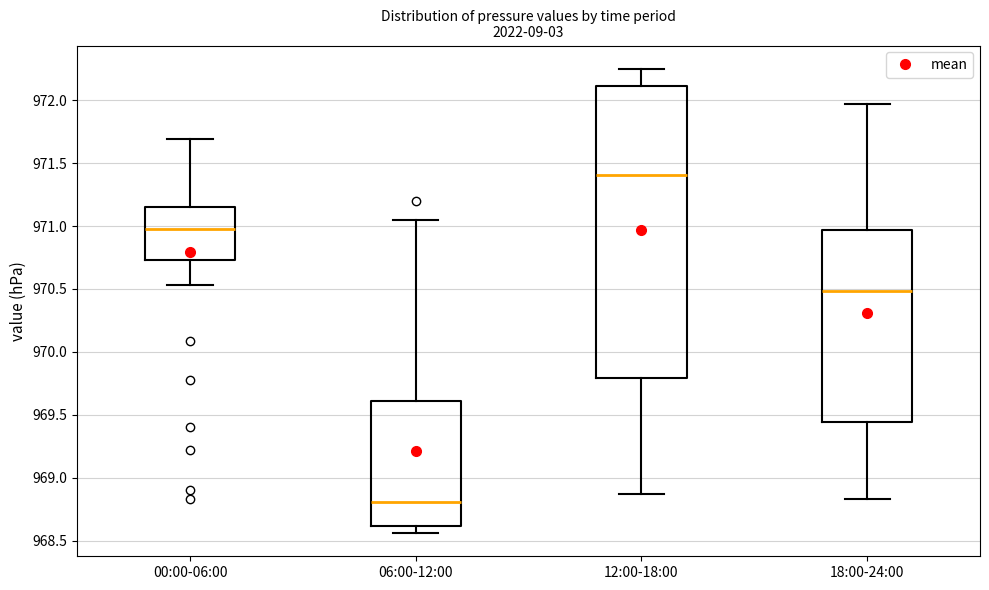

Which box is the tallest, from its lower edge to its upper edge?

12:00-18:00